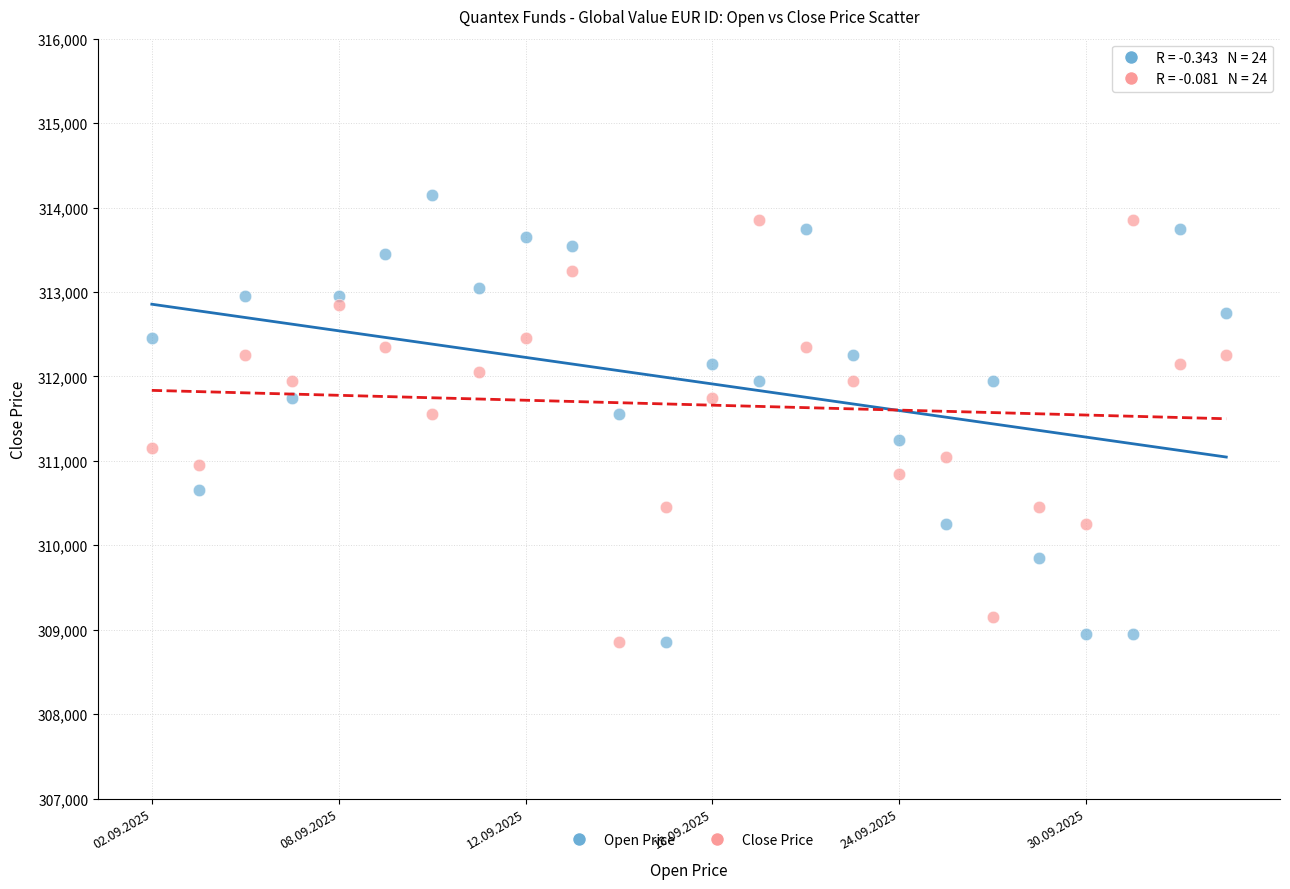

In the Close Price series, what Y value is closest to 311350?

311150